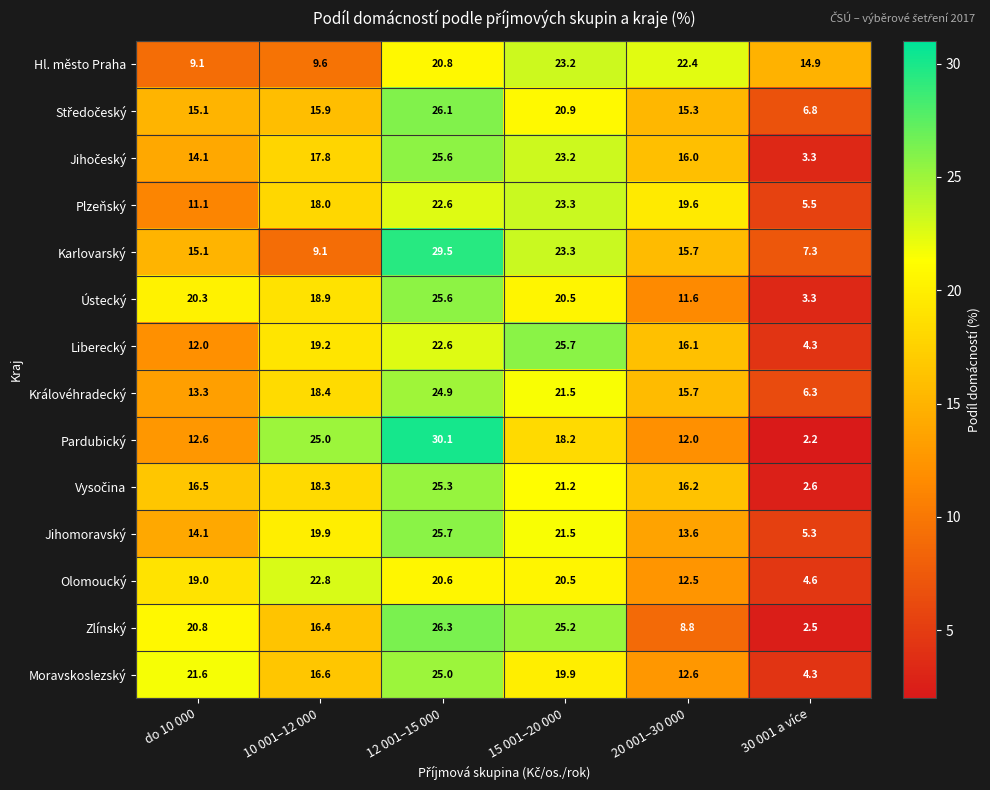

What is the difference between the highest and lowest values at 30 001 a více?

12.7